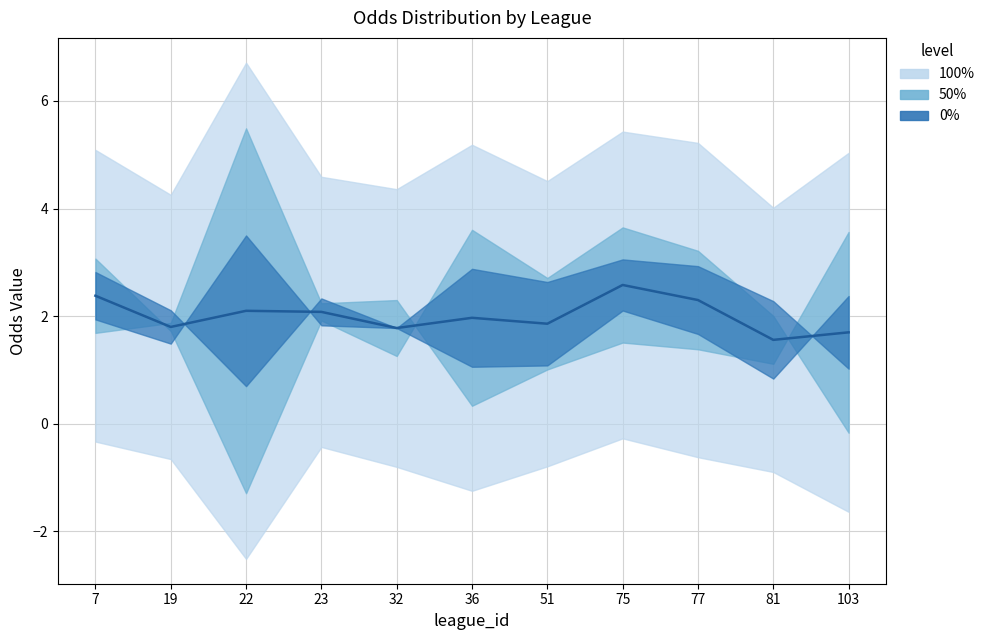

At which category does the chart reach its minimum across all series?

81